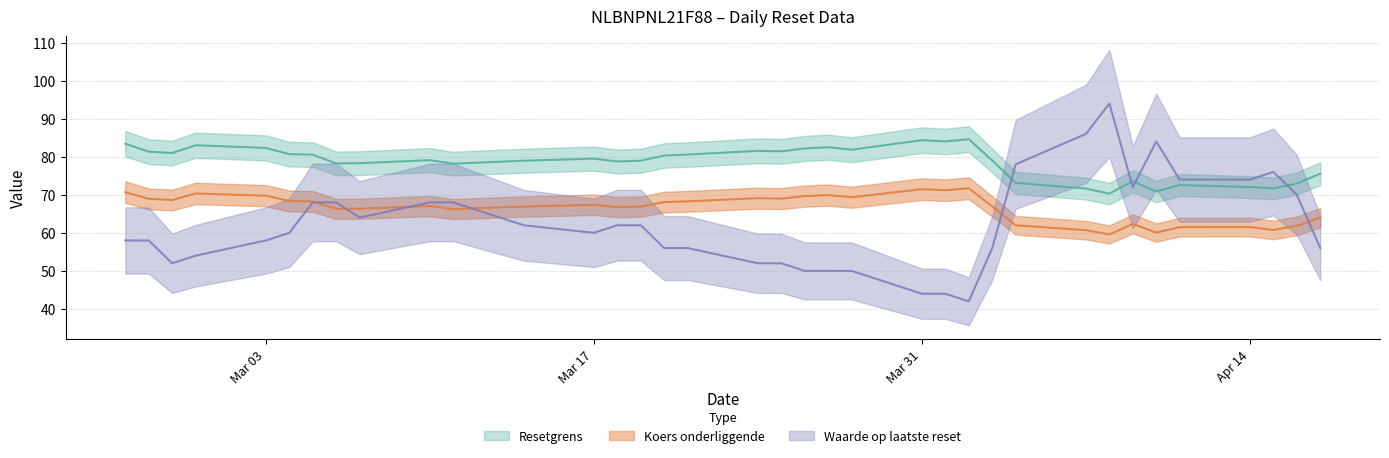

At which label is Waarde op laatste reset closest to 0?

2025-04-02